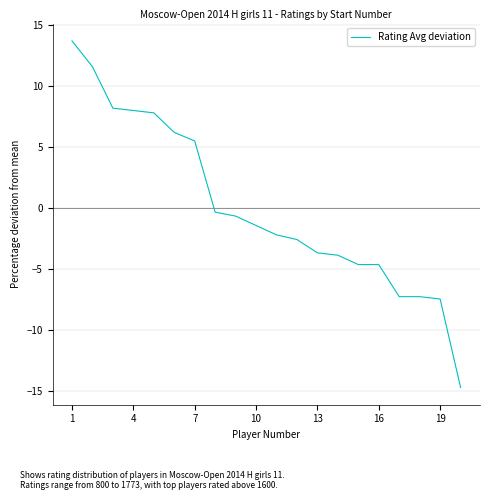

What is the smallest value displayed?

-14.7